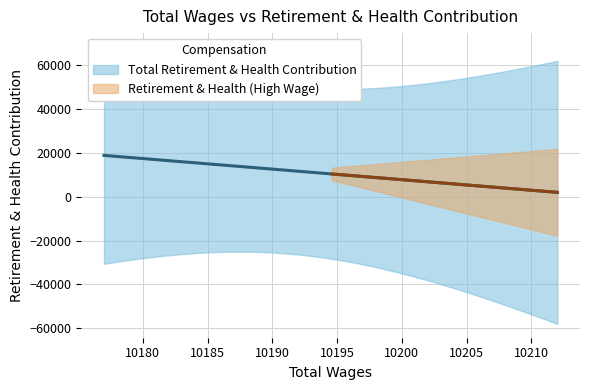

At which category does the chart reach its minimum across all series?

10212.0